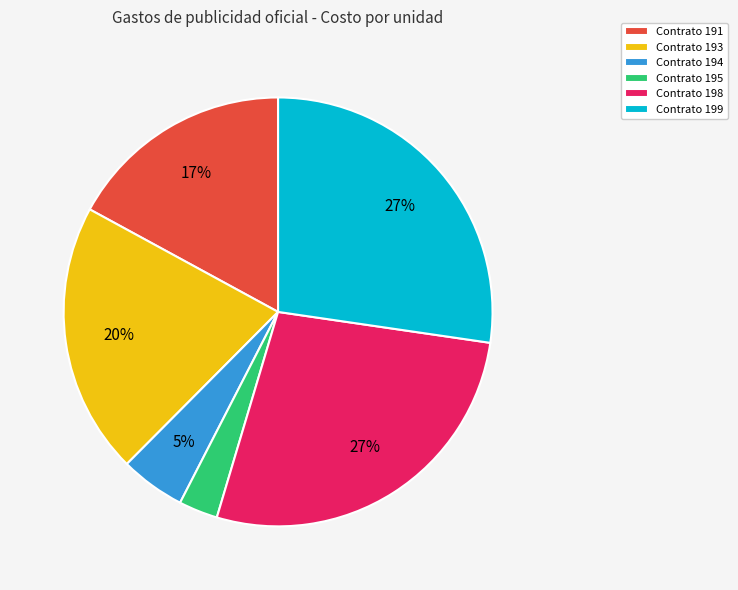

How many segments does this pie chart have?

6